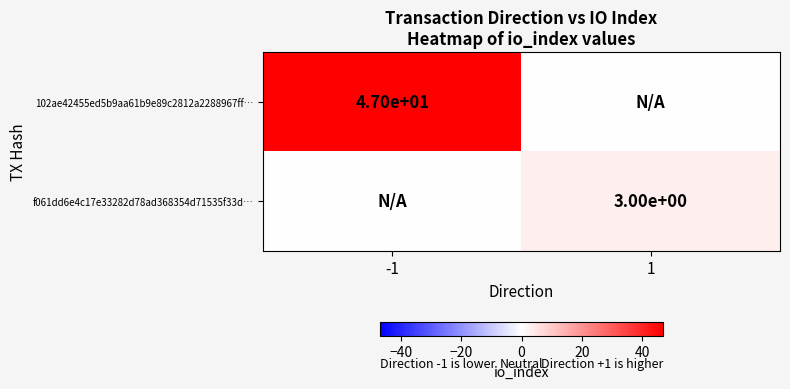

True or false: f061dd6e4c17e33282d78ad368354d71535f33d… has a value of 1 at 1.

False